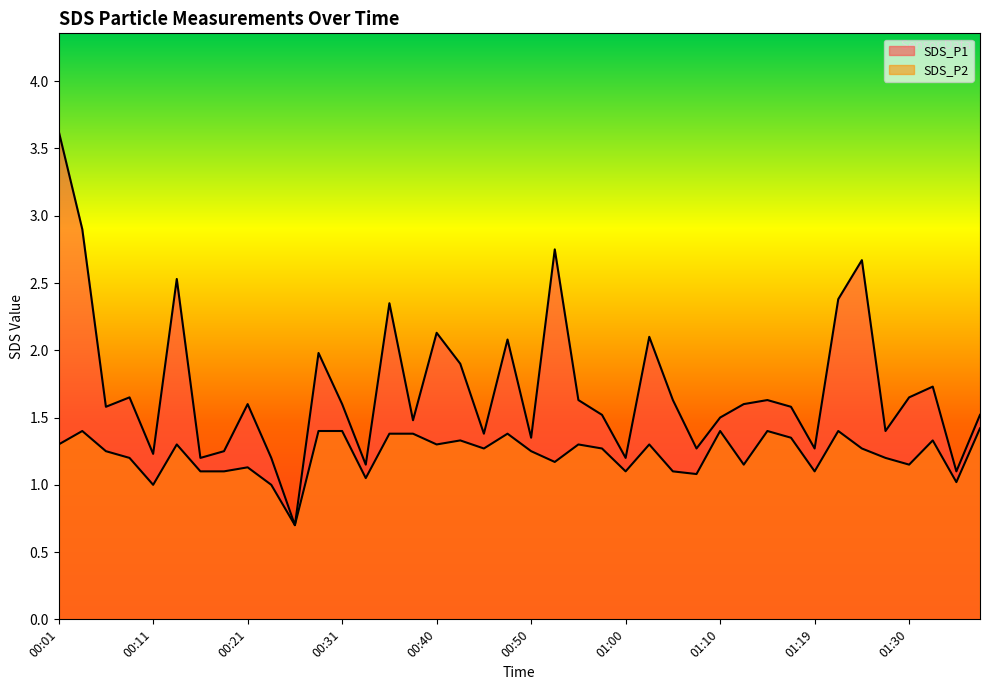

How many data points in SDS_P1 are above 1?

39